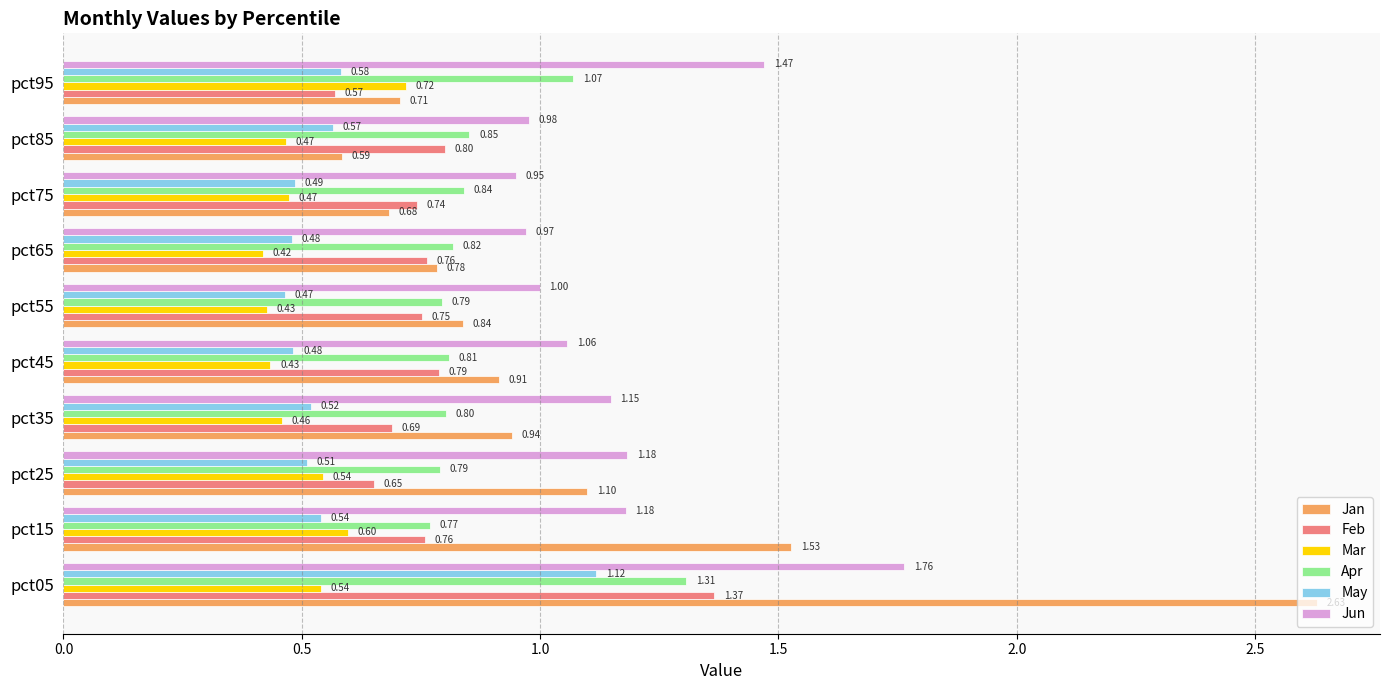

How many Apr values are between 0 and 1?

8